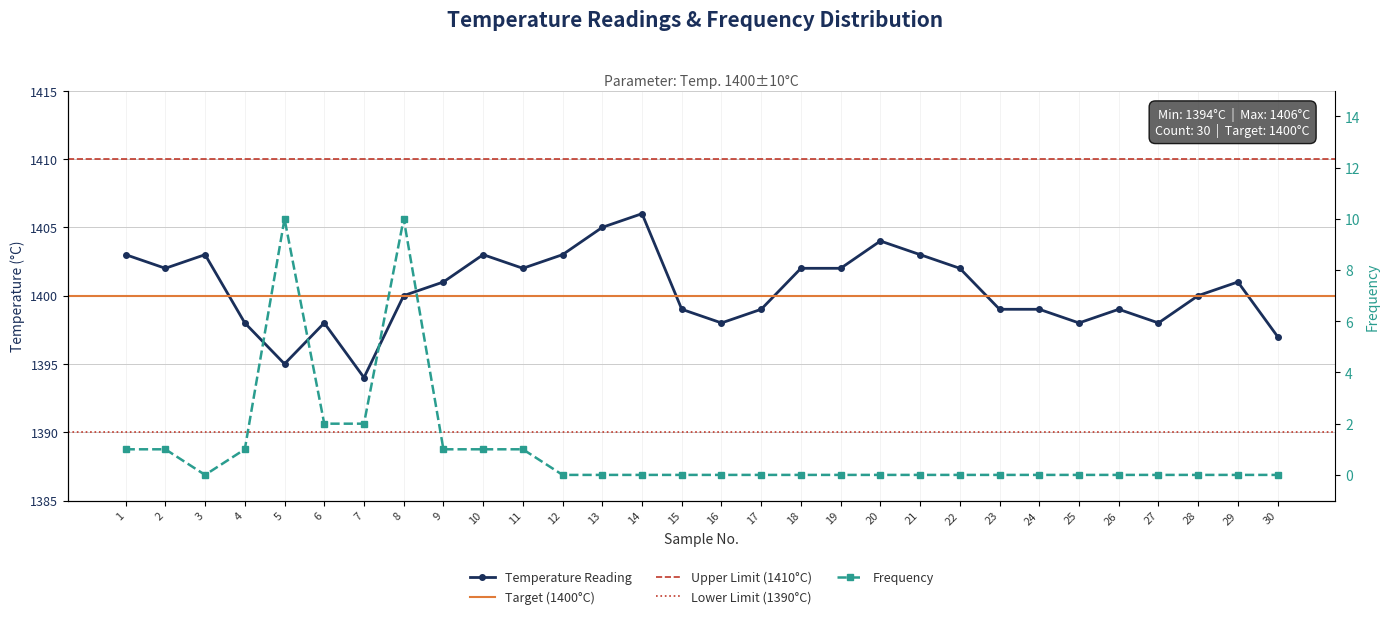

At 14, list the series in order from smallest to largest.

Frequency, Temperature Reading